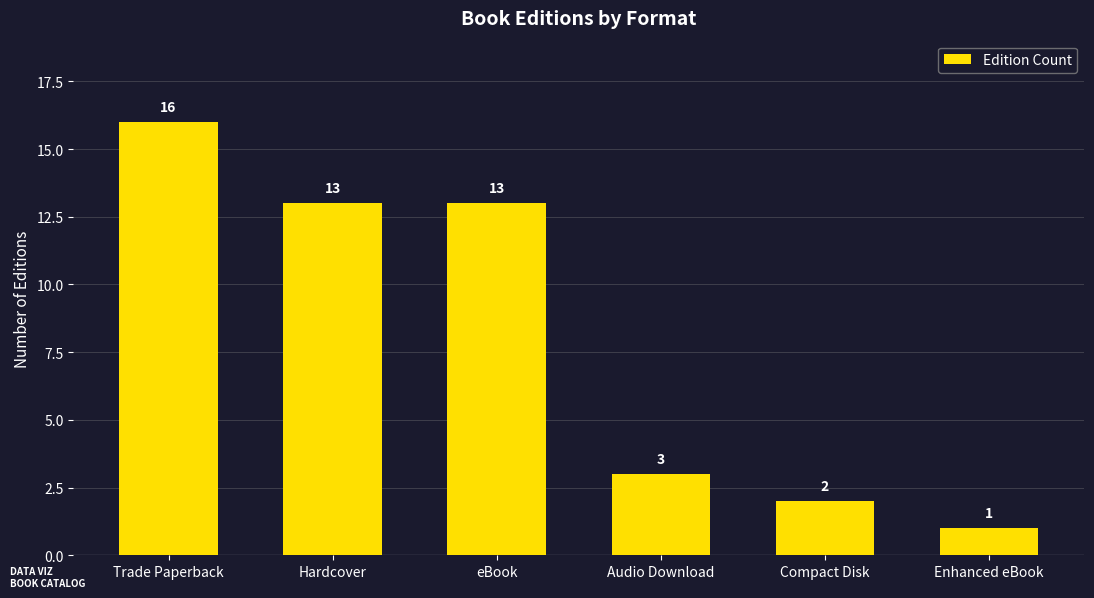

Which label corresponds to the smallest value in the chart?

Enhanced eBook